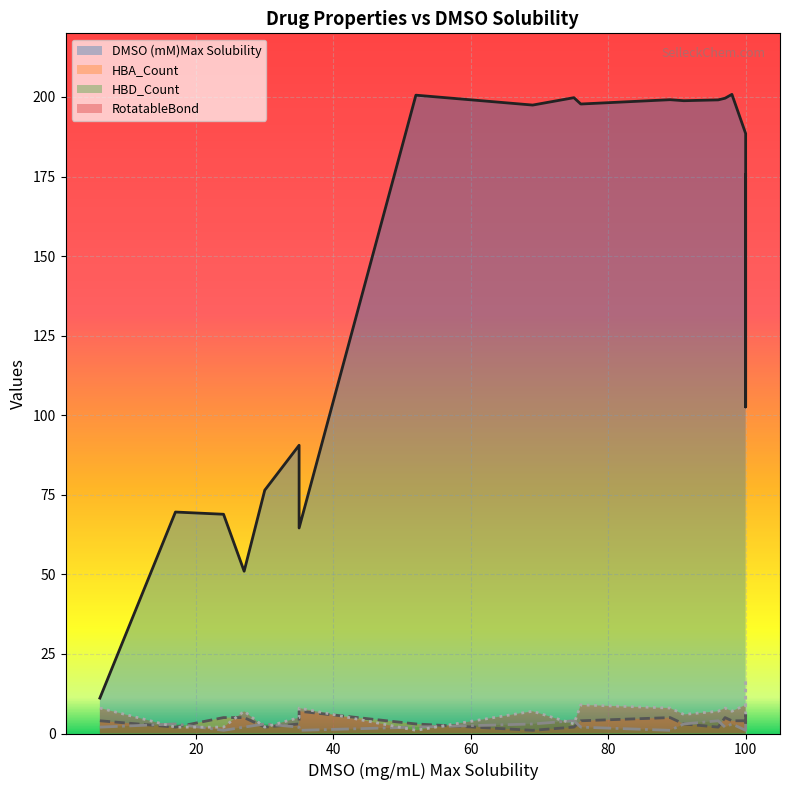

Between 75 and 30, which series saw the biggest shift?

DMSO (mM)Max Solubility